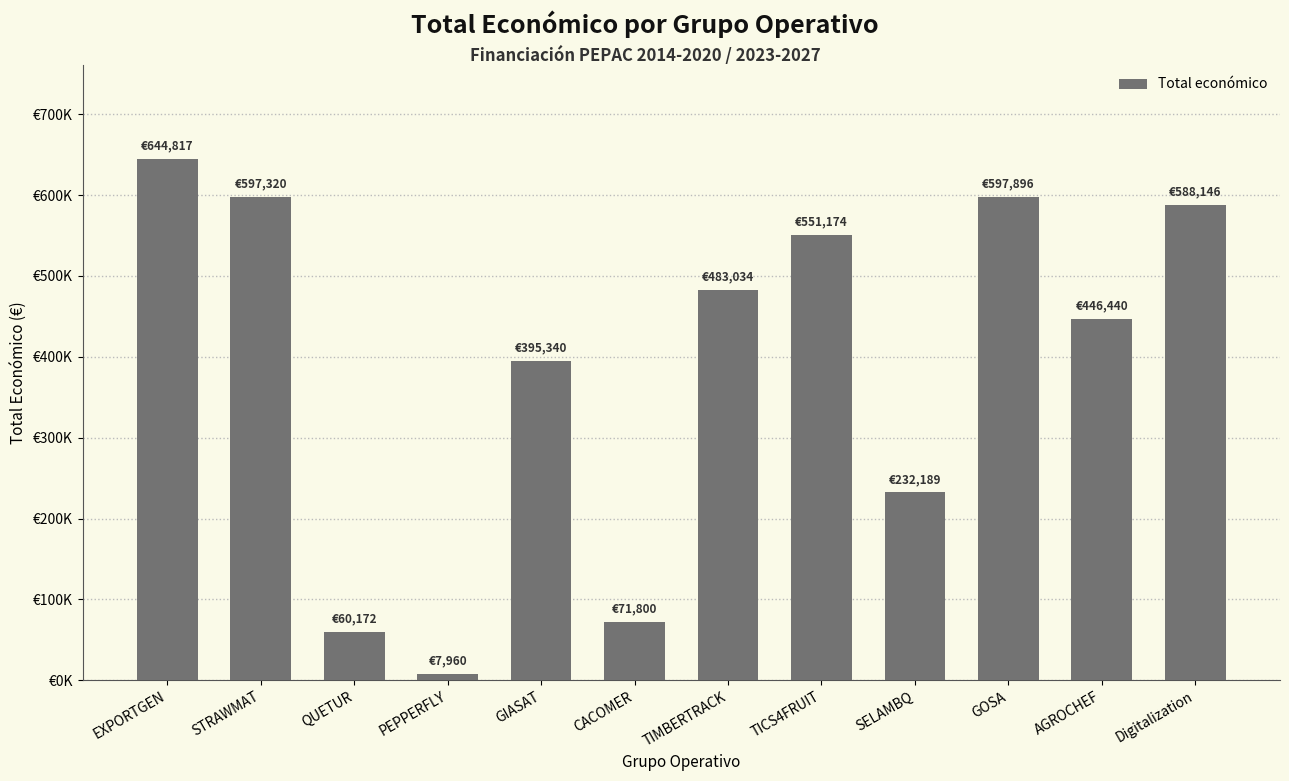

What is the difference between the maximum and minimum values?

636857